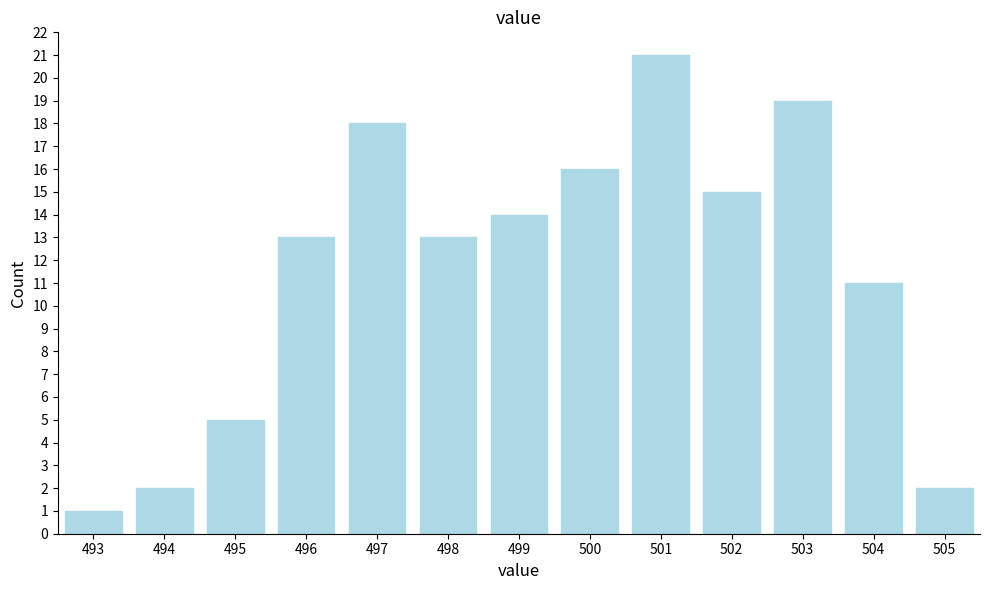

Reading left to right, what are all the values shown in this chart?

1	2	5	13	18	13	14	16	21	15	19	11	2